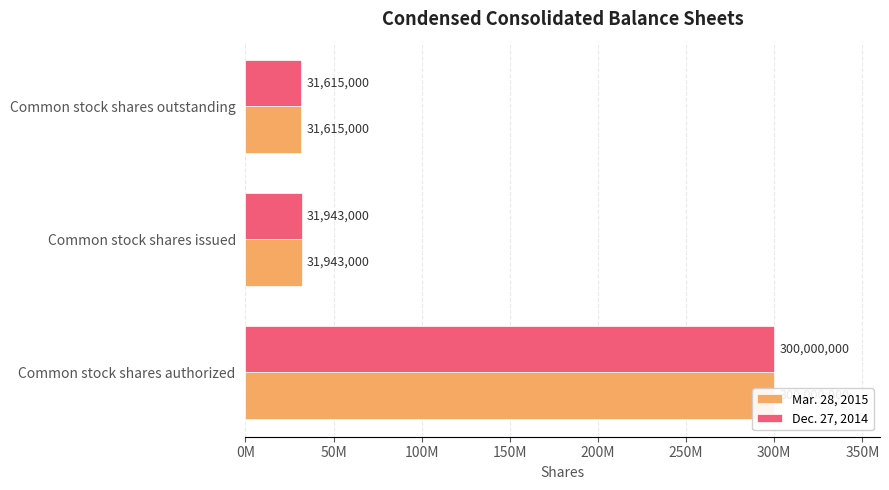

What is the total value across all series at Common stock shares authorized?

600000000